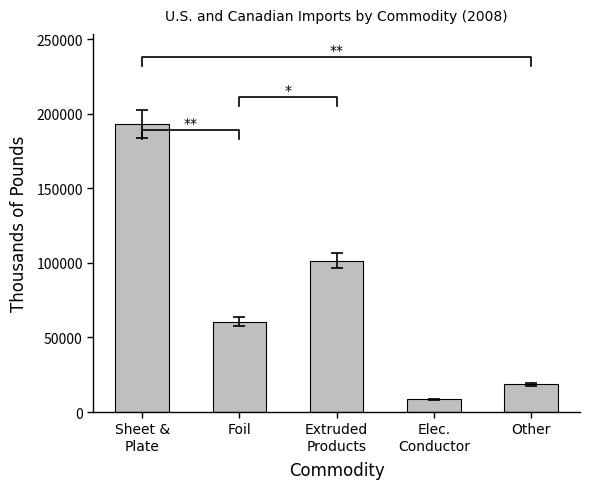

Where does the data first go above 60700?

Sheet &
Plate